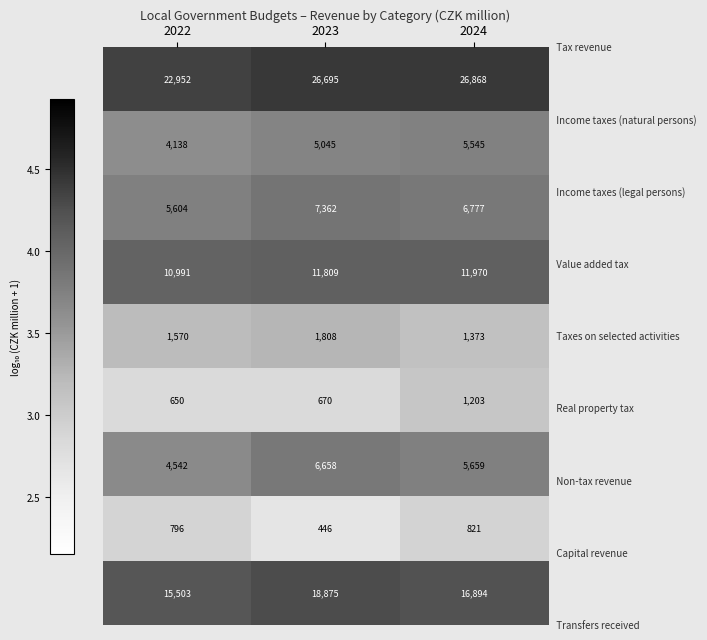

What is the maximum value shown in the chart?

26868